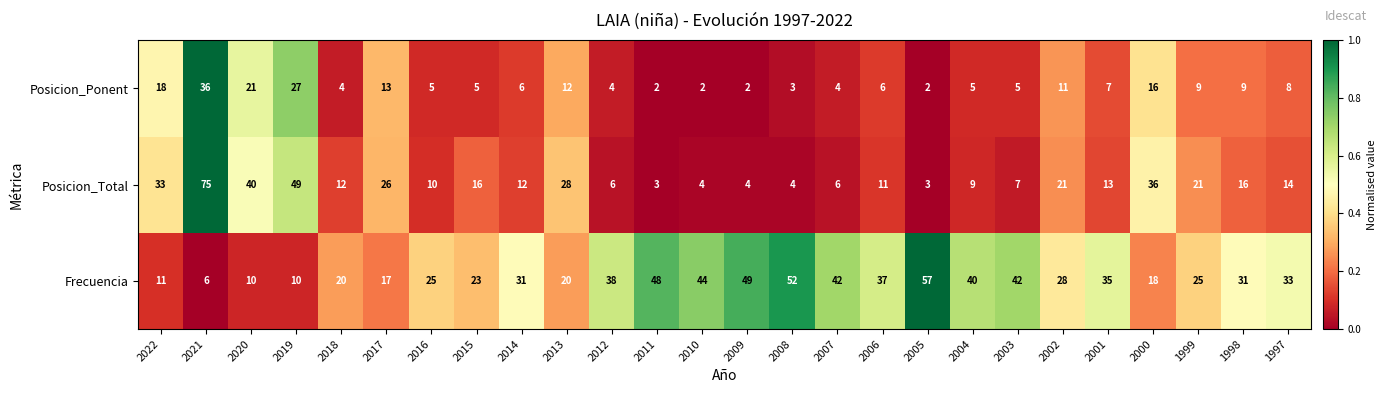

What is the difference between the highest and lowest values at 2012?

34